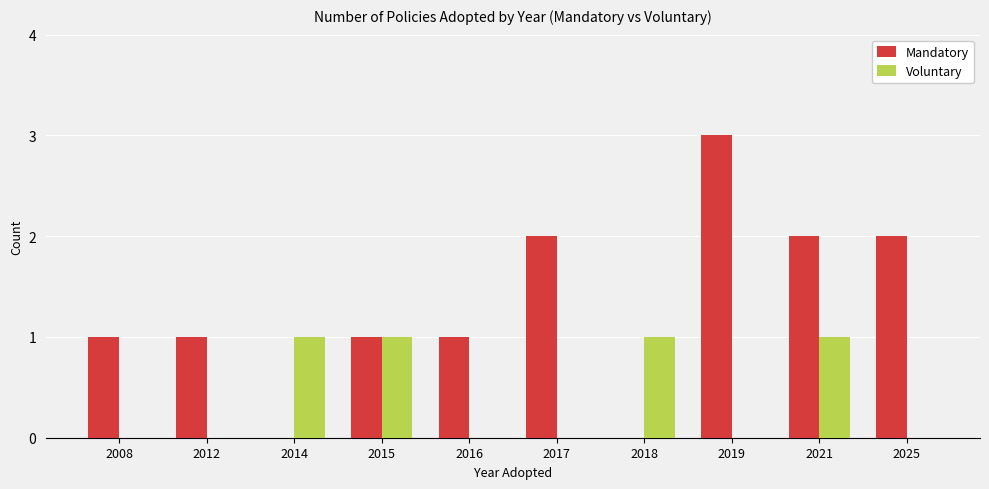

Which series changed the most between 2015 and 2019?

Mandatory